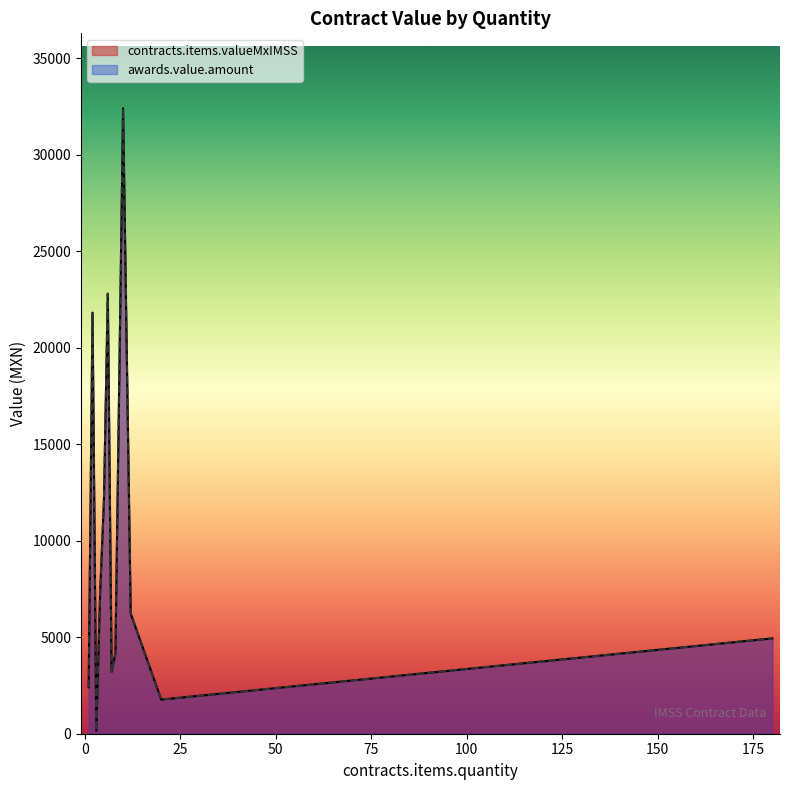

Does the chart display data point markers on the line(s)?

No